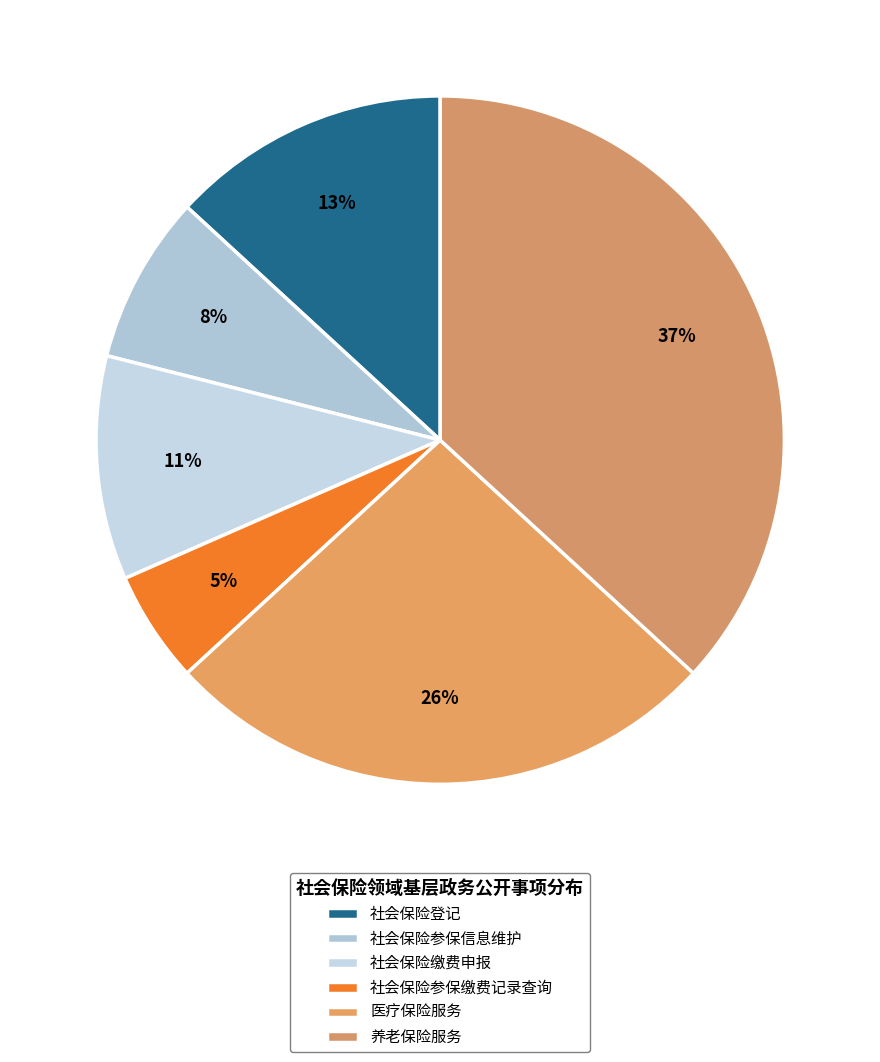

What is the largest slice in the pie chart?

养老保险服务